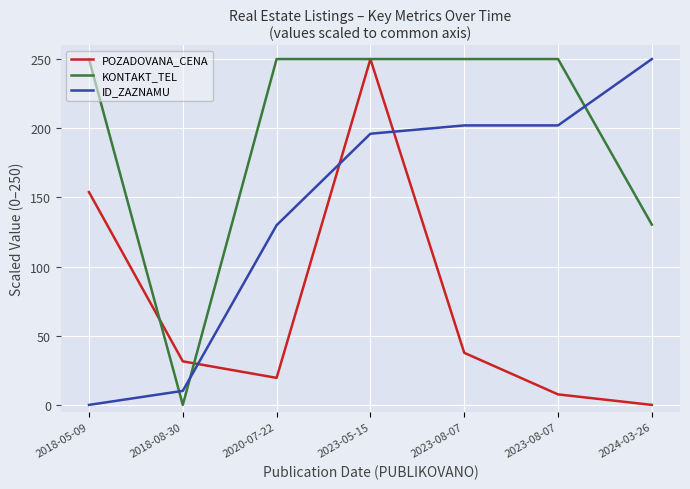

At which label does ID_ZAZNAMU first exceed 196?

2023-05-15